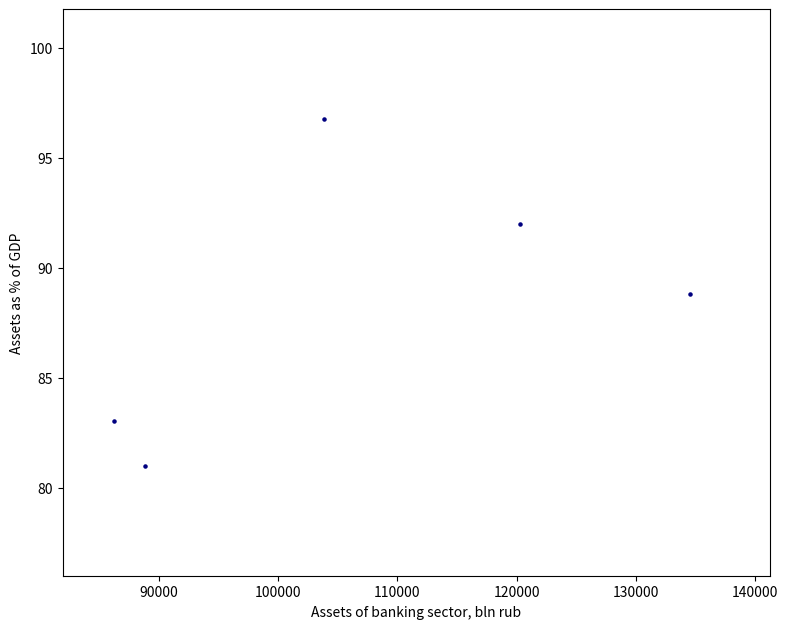

What Y value in the scatter plot is closest to 88?

88.8